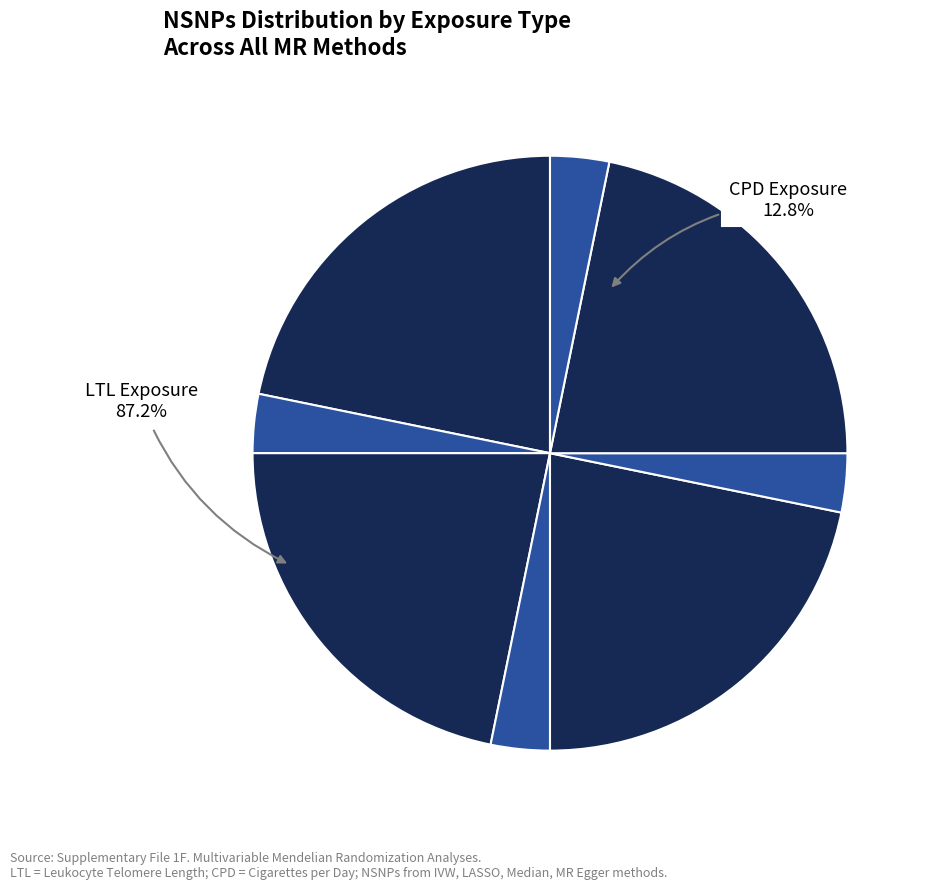

How many slices are in this pie chart?

8